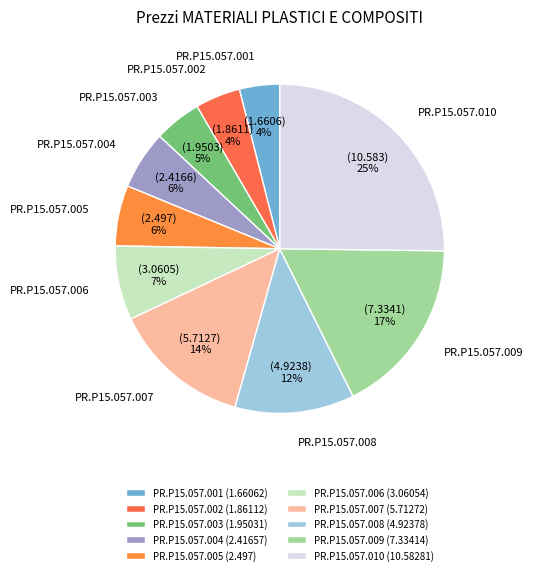

To the nearest percent, what is the average slice percentage?

10%